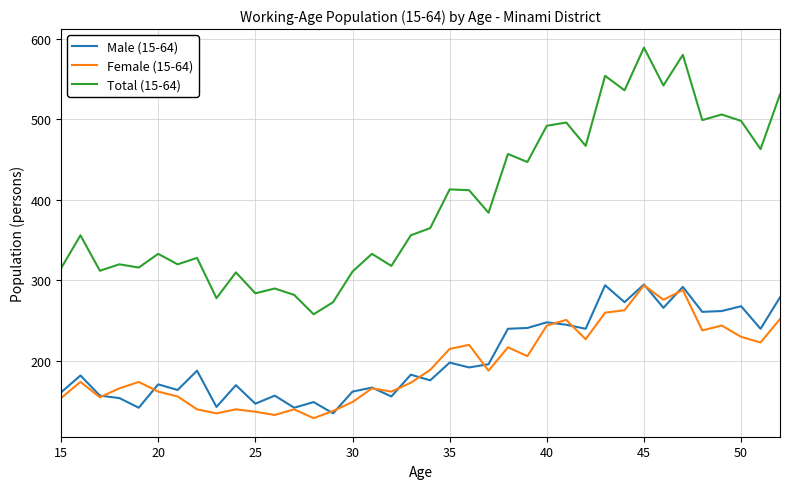

True or false: Total (15-64) has more than 1 interior local peaks.

True